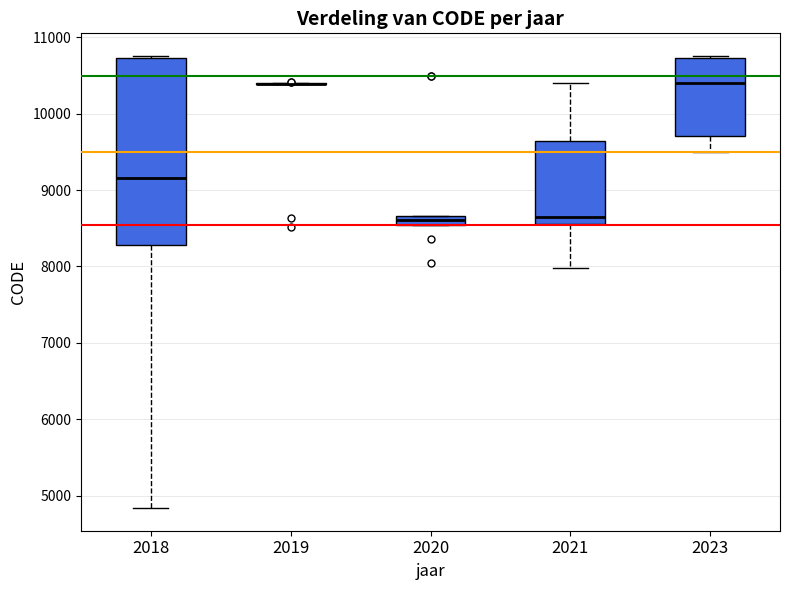

Which box is the tallest, from its lower edge to its upper edge?

2018